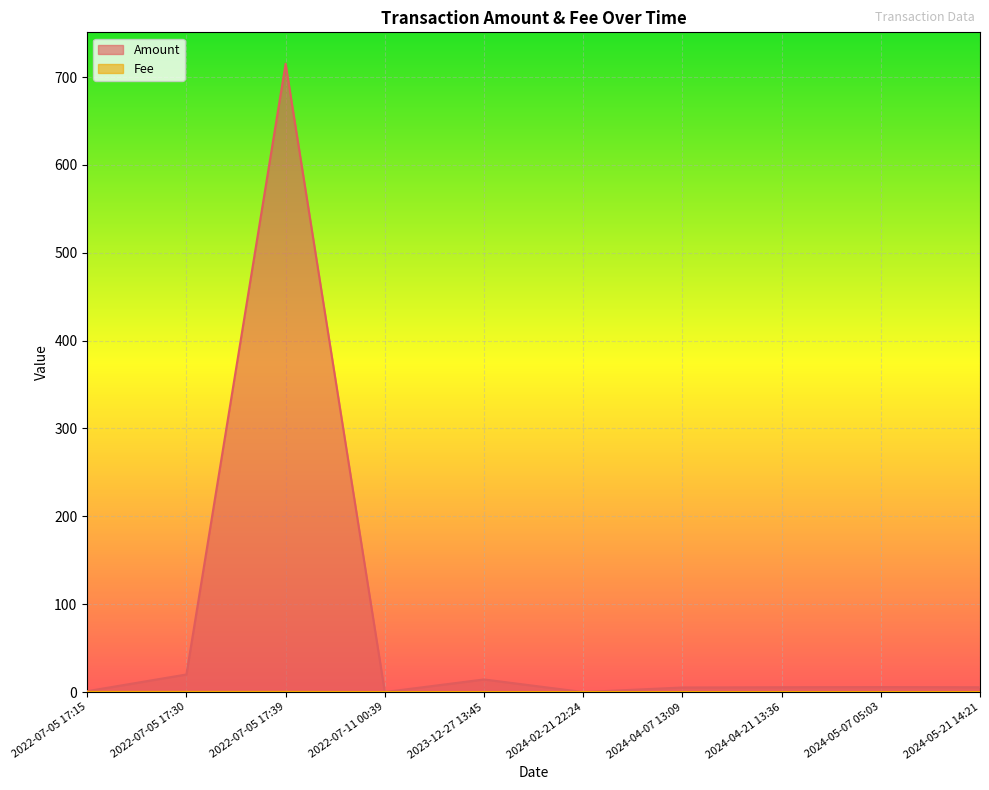

What is the maximum value shown in the chart?

715.1